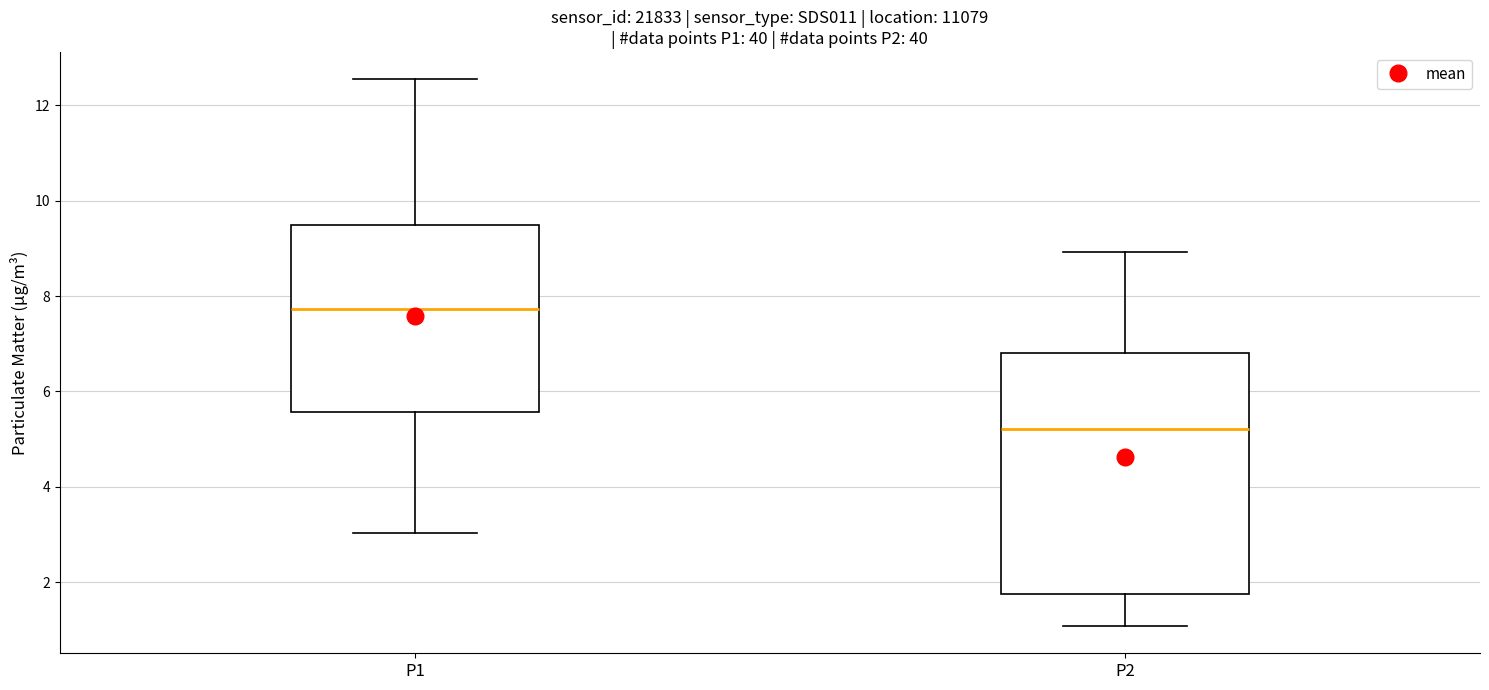

Reading left to right, read every box against the y-axis: the position of its median line, the range the box covers, and the ends of its whiskers. The values are not printed on the chart, so give them approximately, as read against the axis.

P1: median 7.8, box 5.6 to 9.4, whiskers 3.0 to 12.6
P2: median 5.2, box 1.8 to 6.8, whiskers 1.0 to 9.0